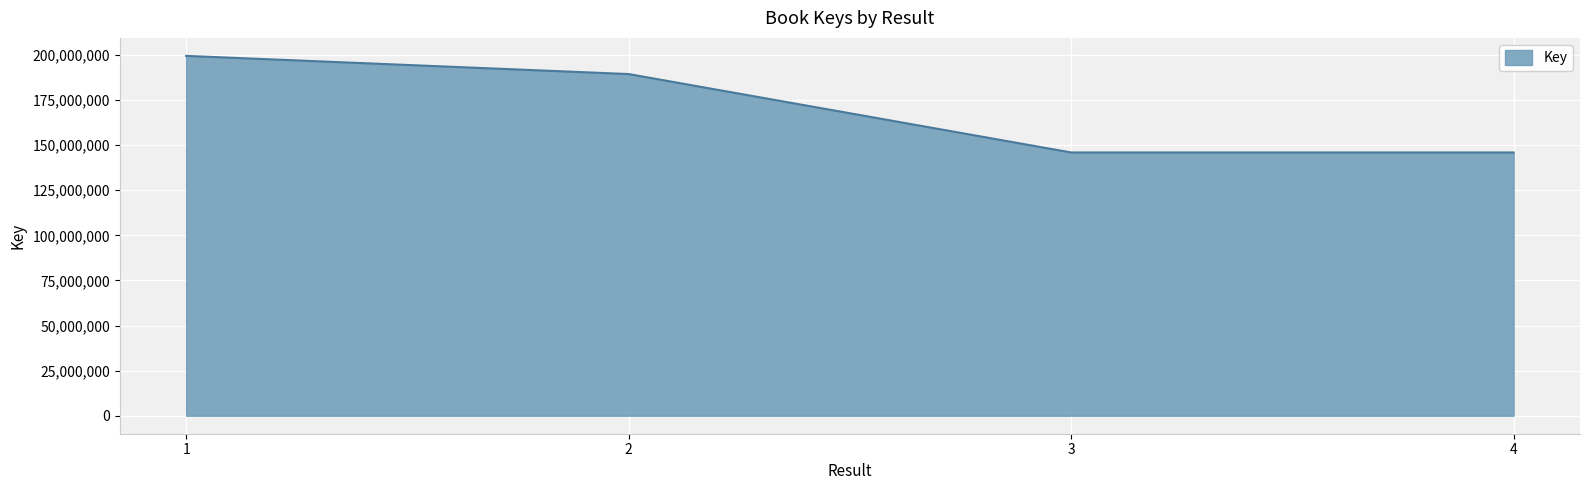

What is the difference between the maximum and minimum values?

53533123